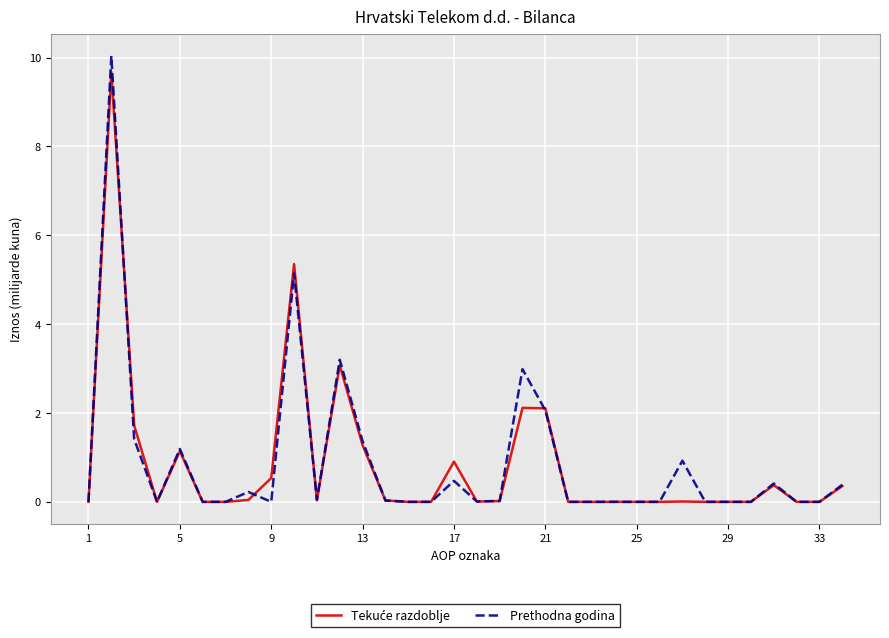

Which series has the largest range (max minus min)?

Prethodna godina